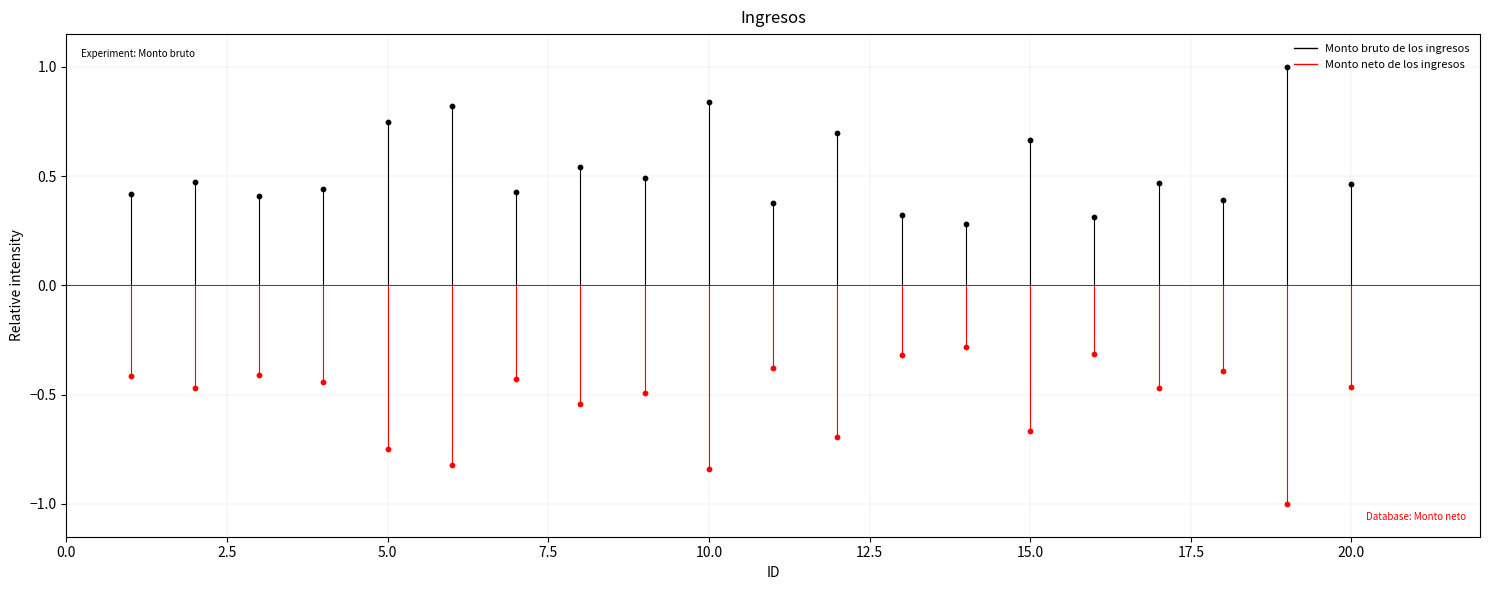

Which series contains the lowest Y value?

Monto neto de los ingresos